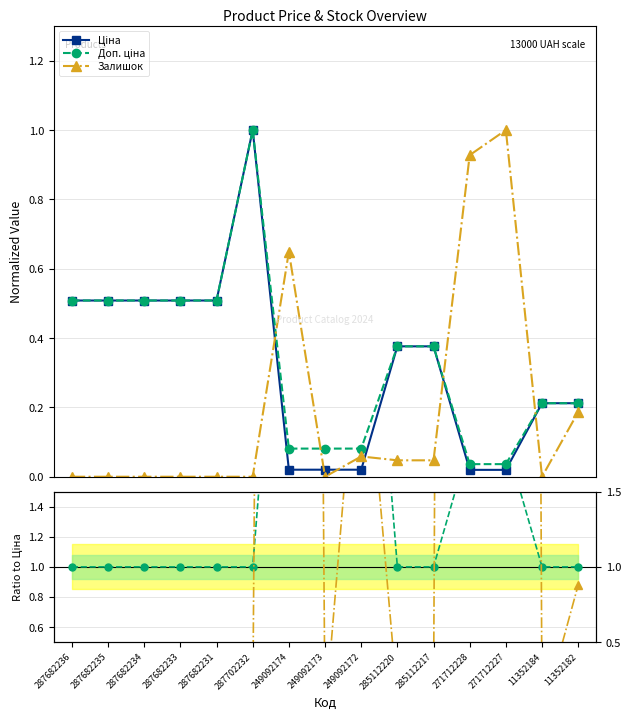

Rank the series by their maximum value, from highest to lowest.

Залишок, Доп. ціна, Ціна